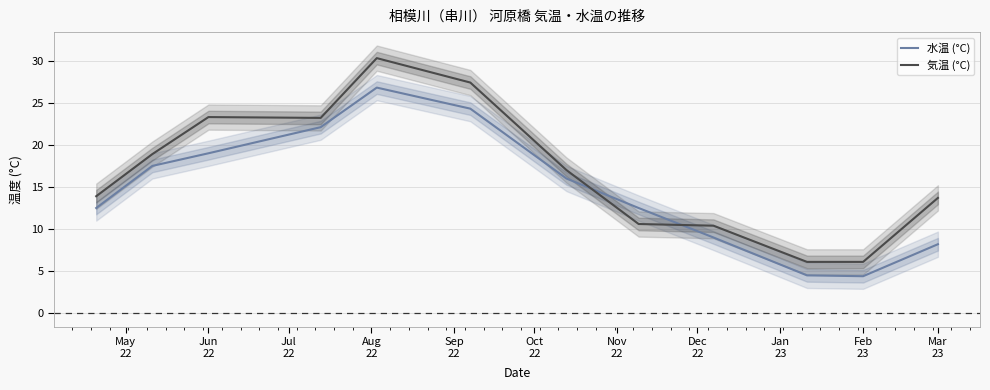

What is the lowest value of the 気温 (°C) series?

6.1